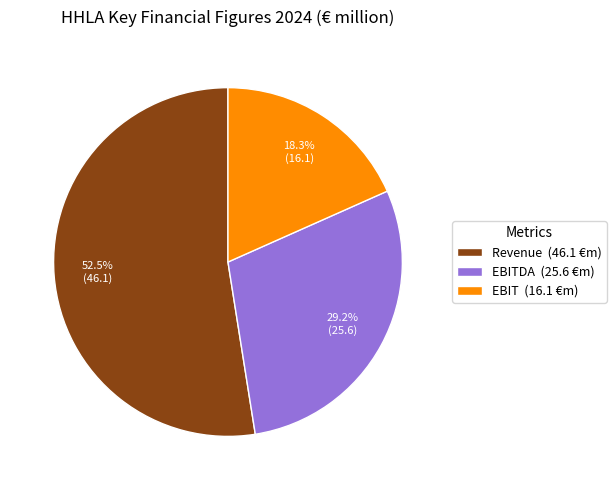

Is there a majority slice in this chart?

Yes